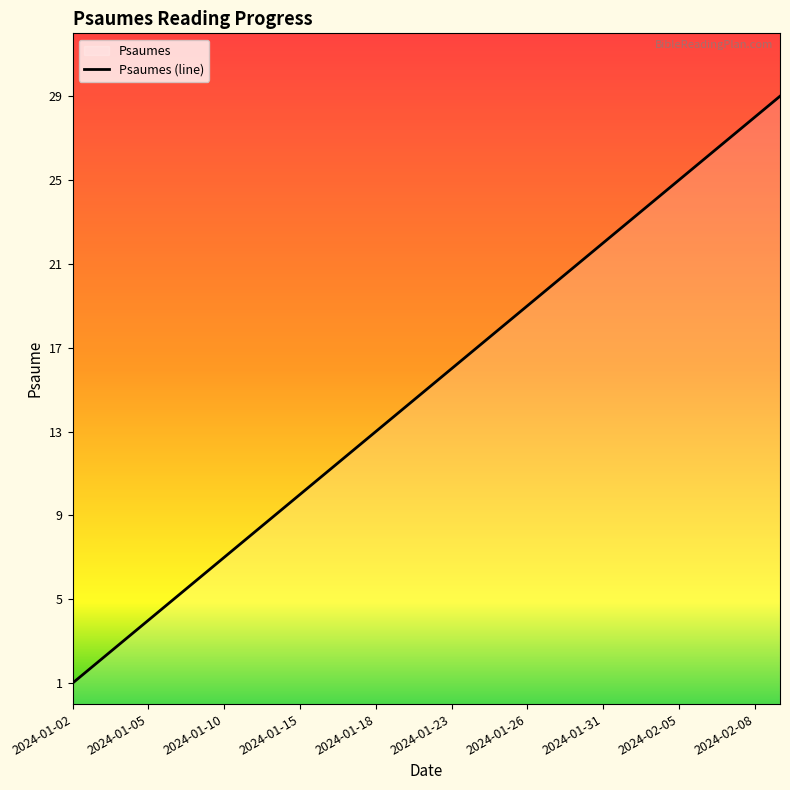

How many series are shown in this chart?

1